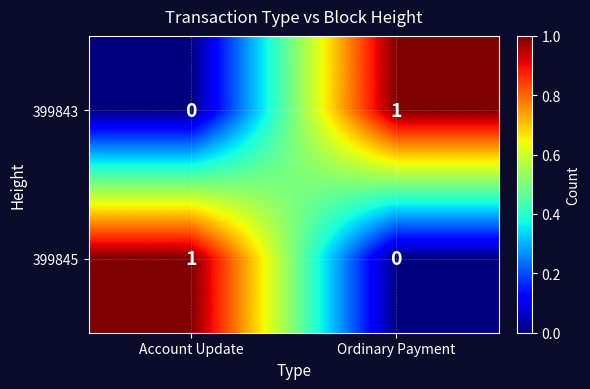

At how many categories does at least one series exceed 0?

2